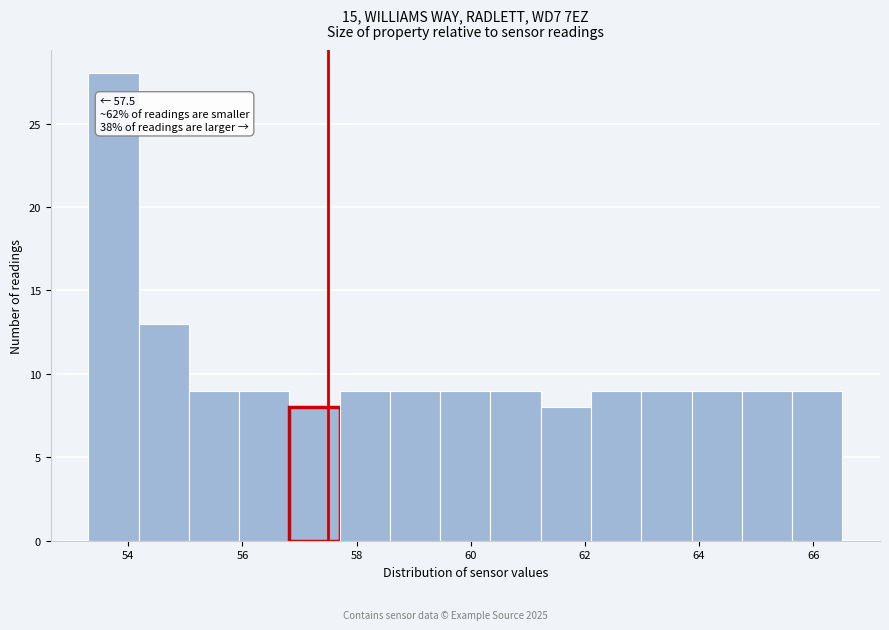

Over which range of the x-axis is the bar tallest?

53.4 to 54.2